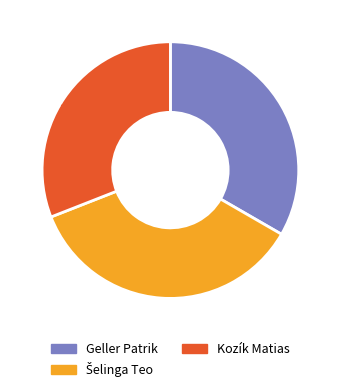

To the nearest percent, what is the average slice percentage?

33%